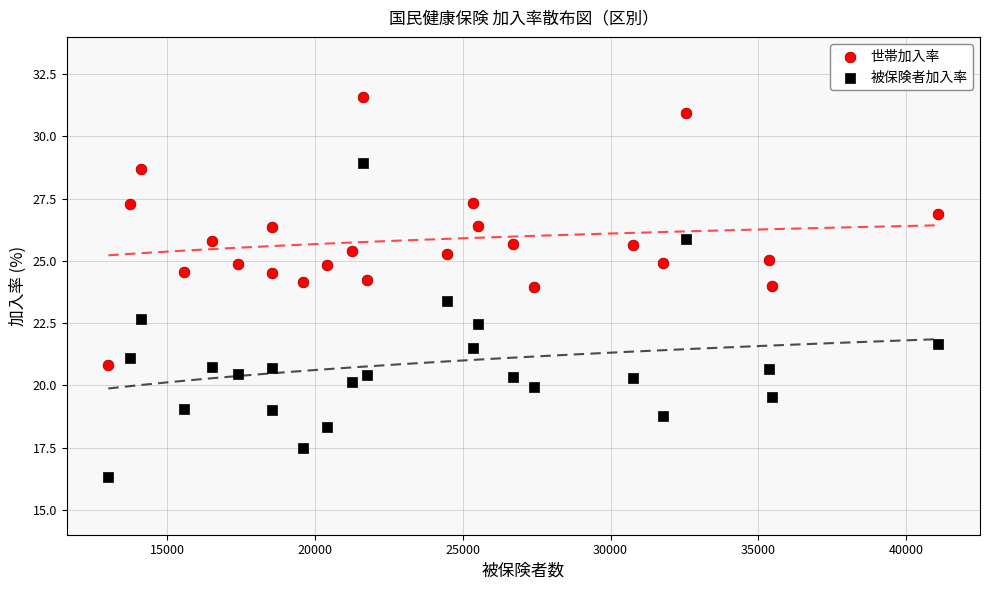

Across all data points, what is the range of Y values (max minus min)?

15.3